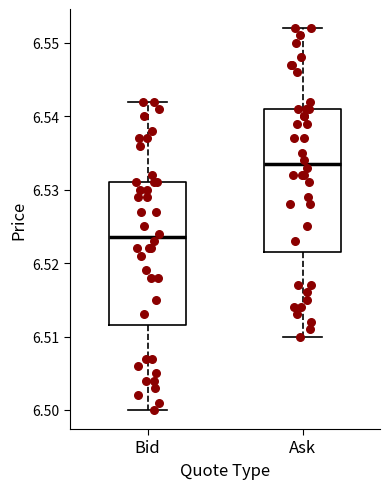

Where is the upper edge of the box for Bid on the y-axis? The values are not printed on the chart, so give them approximately, as read against the axis.

6.531